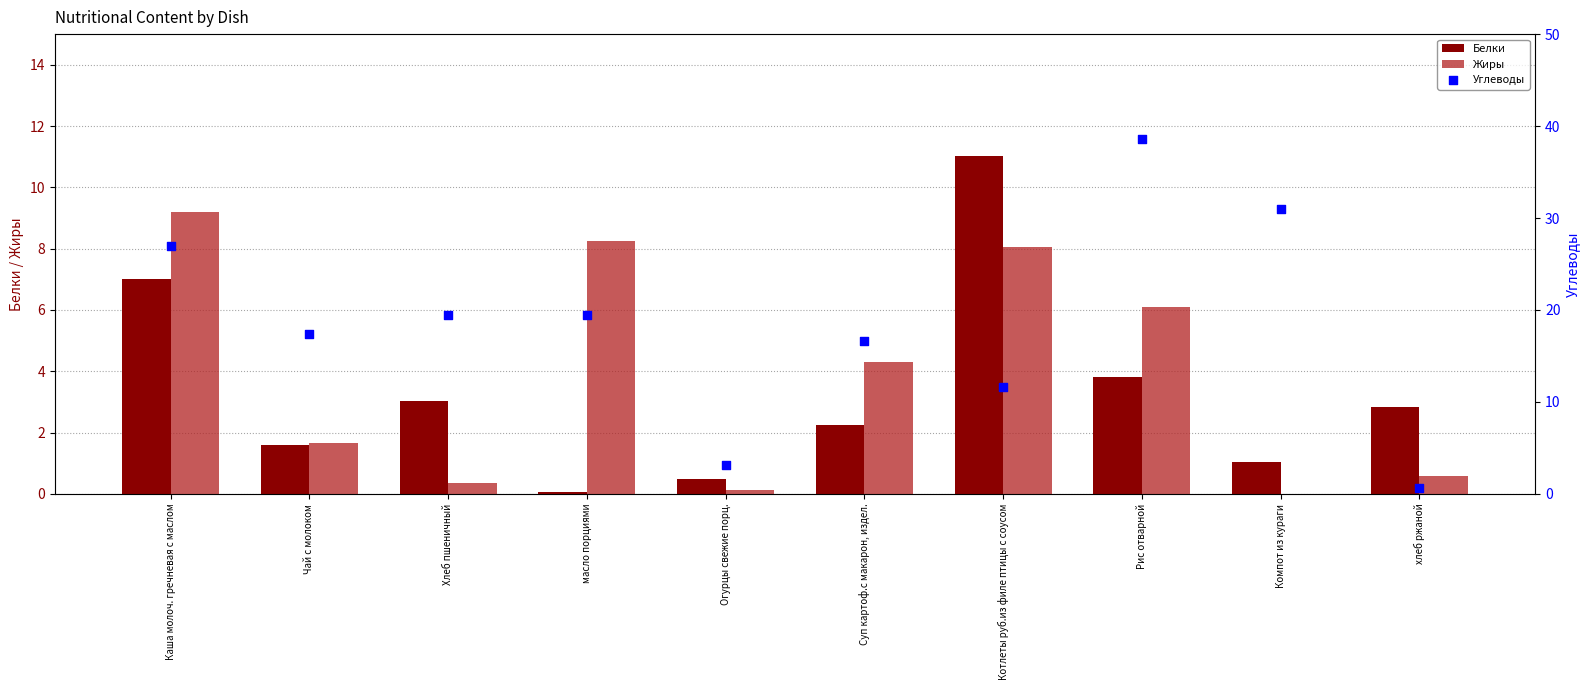

Which series reaches the minimum Y coordinate?

Жиры